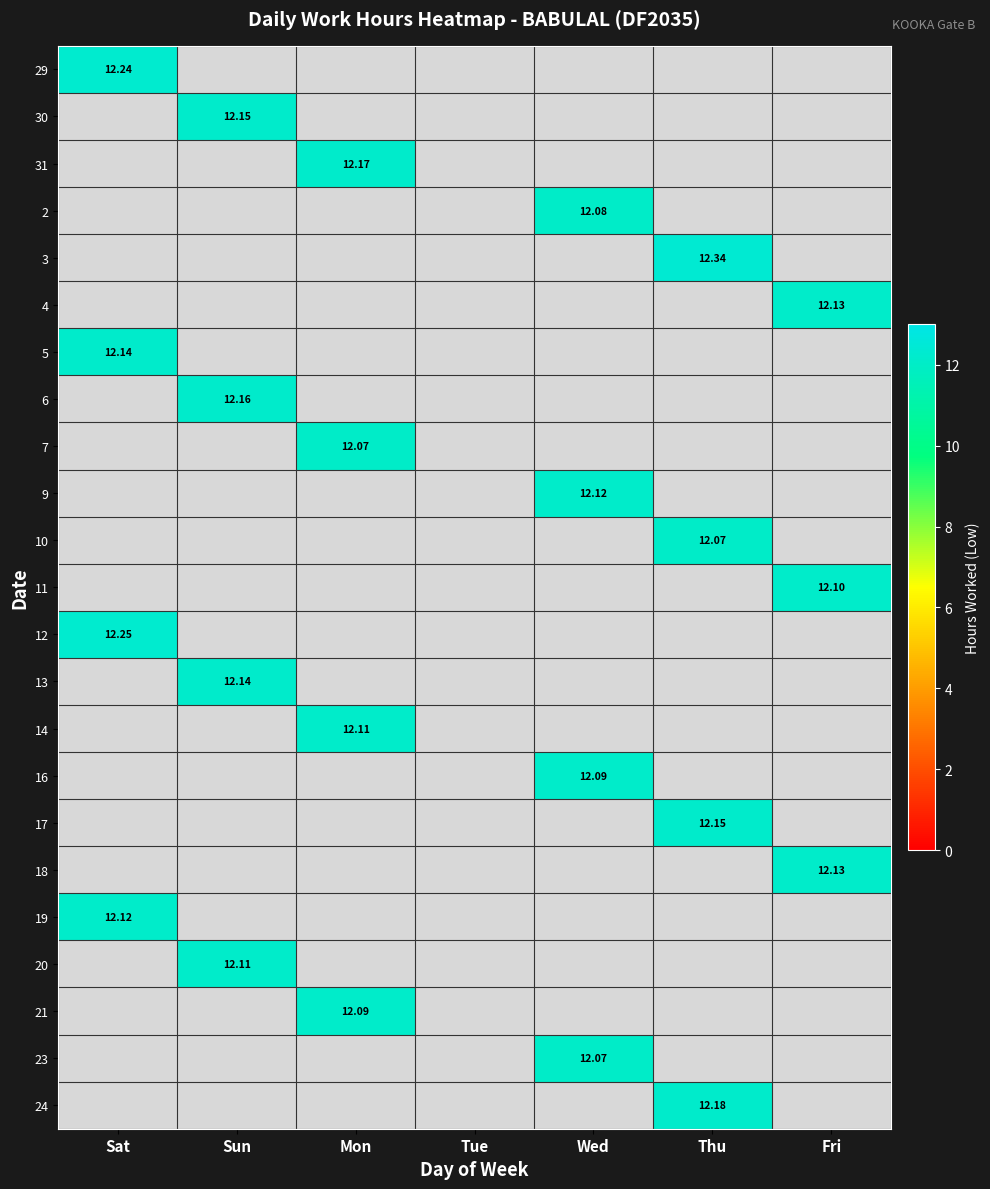

Count the number of categories in the chart.

7